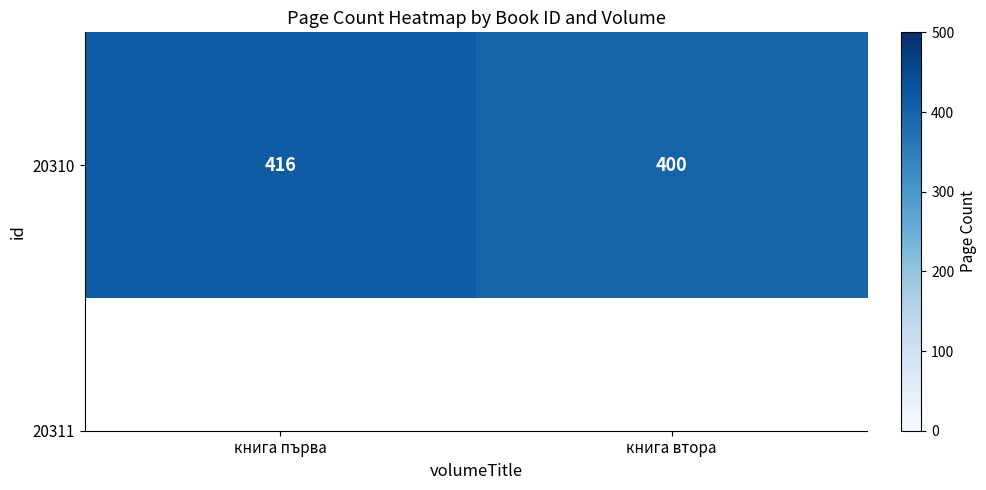

True or false: the data shows 400 at книга втора.

True